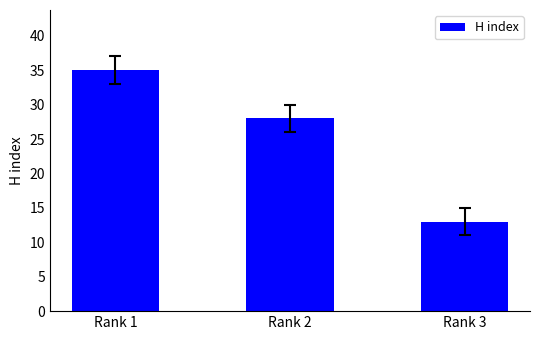

List the labels in order of value, smallest first.

Rank 3, Rank 2, Rank 1